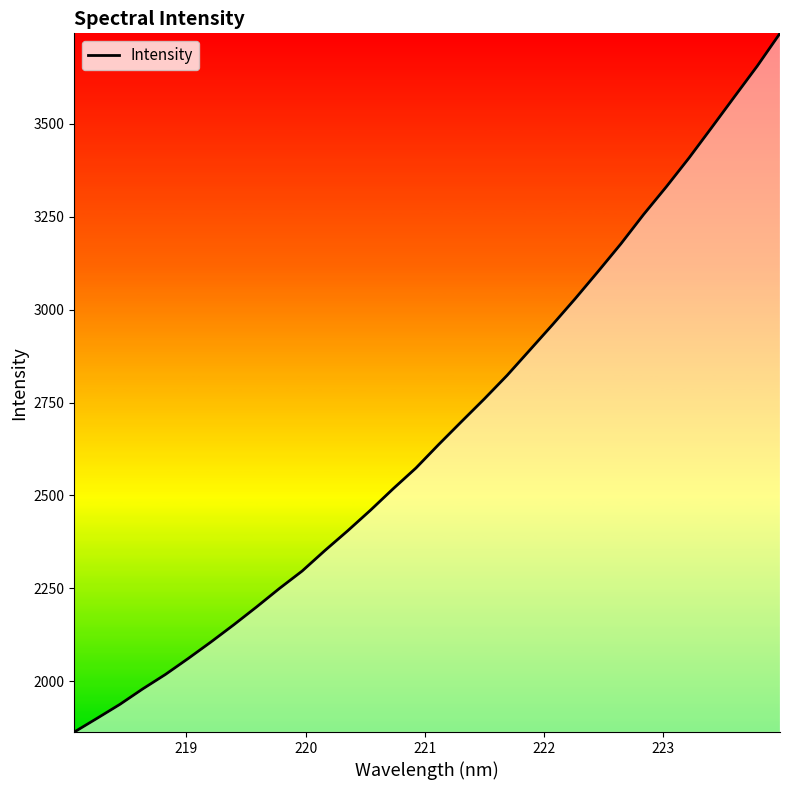

True or false: the data has more than 0 interior local peaks.

False